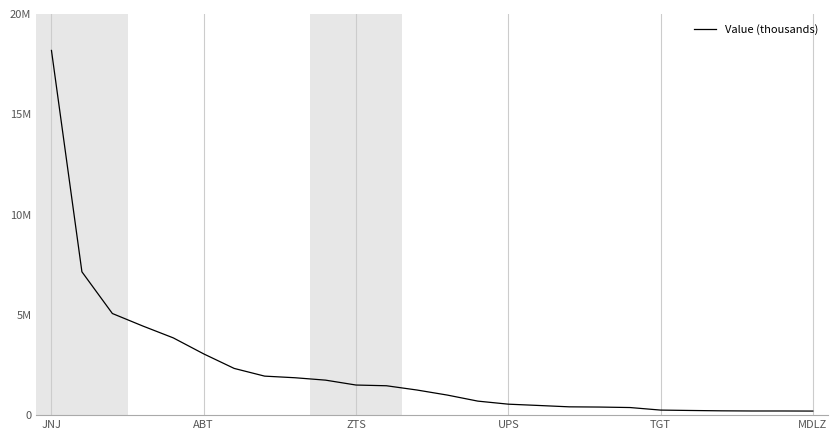

What is the minimum value shown in the chart?

0.2